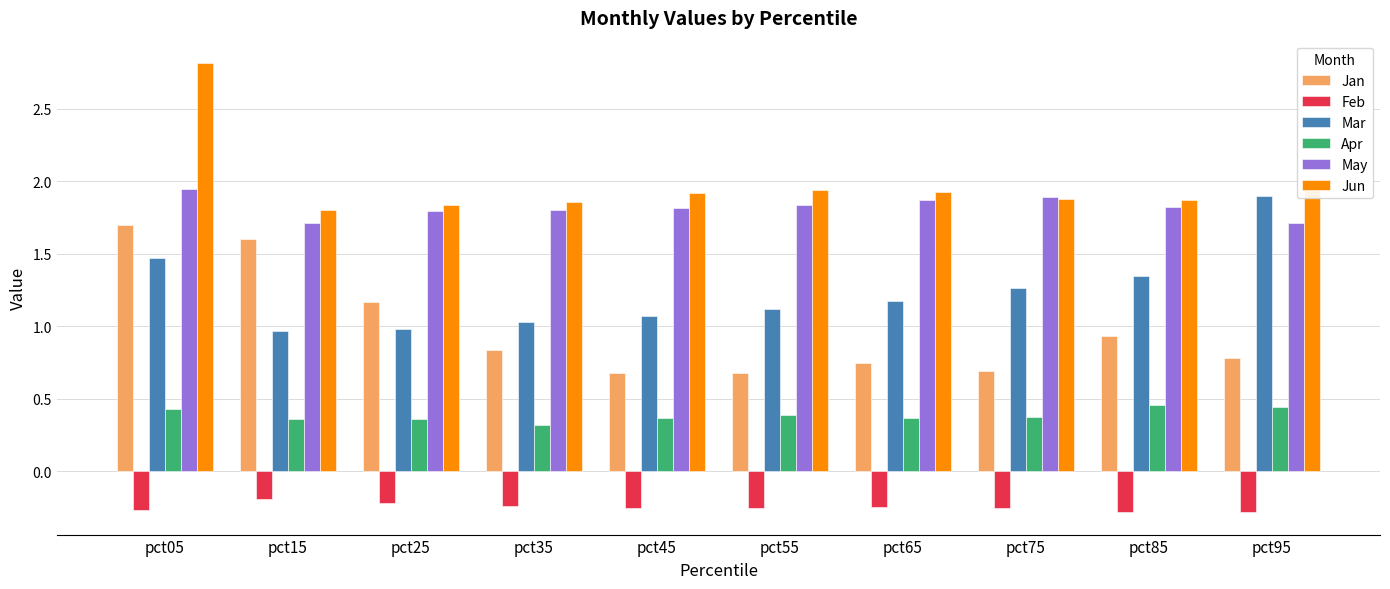

What is the spread (max minus min) of values at pct45?

2.2